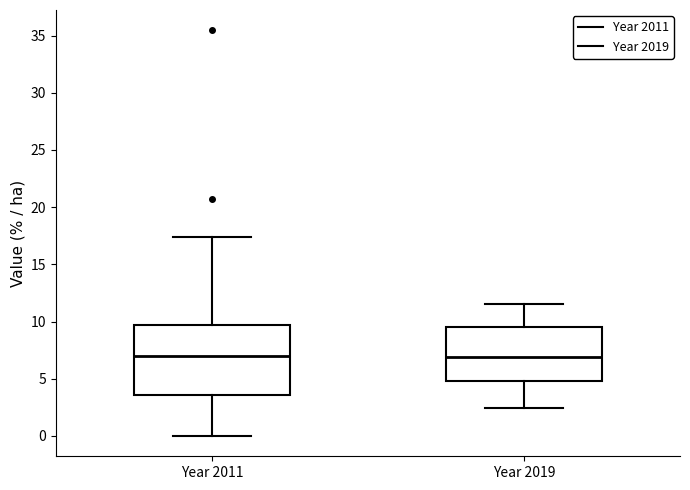

Comparing the boxes themselves (not the whiskers), which one is the tallest?

Year 2011